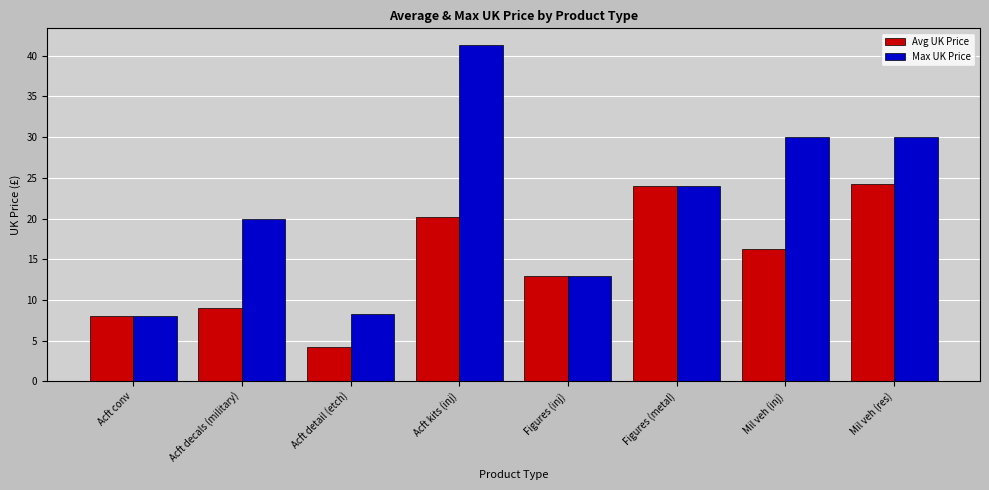

At how many categories does at least one series exceed 27?

3